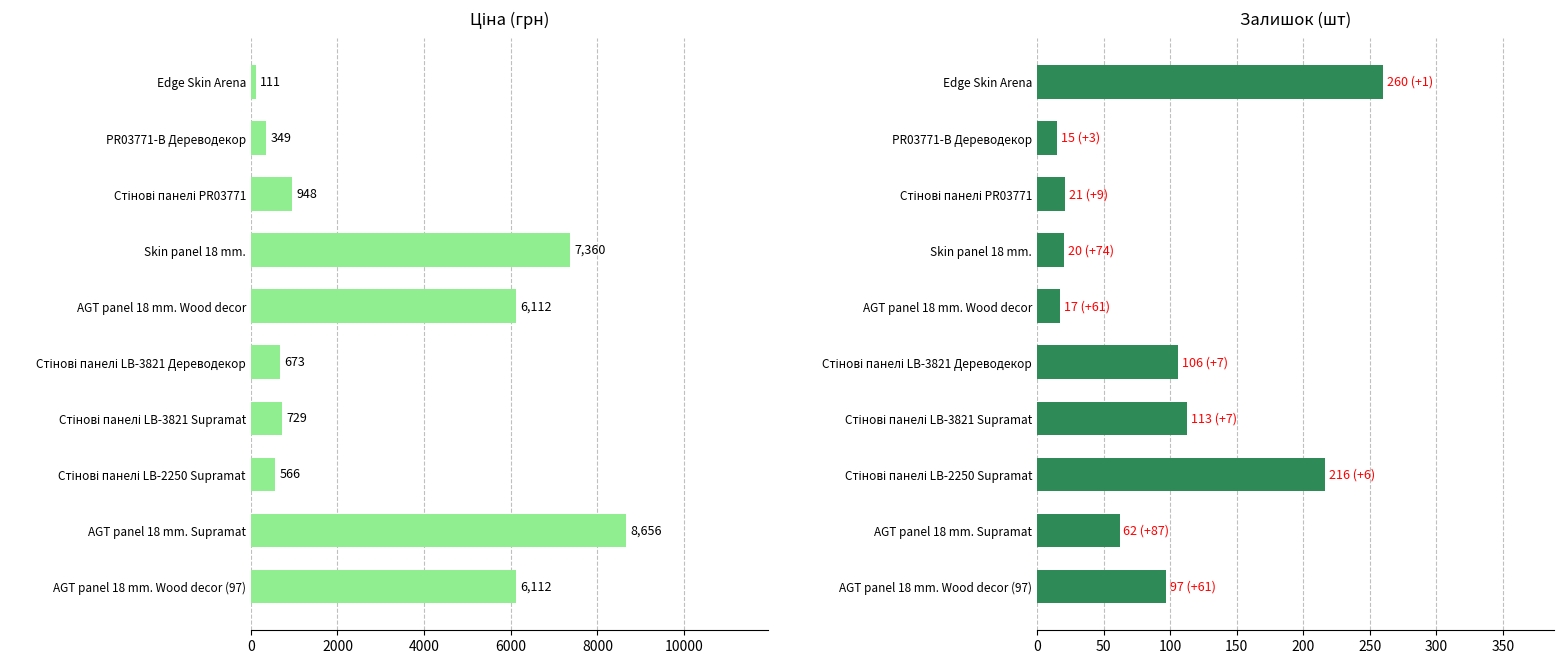

What position from the left is Стінові панелі LB-2250 Supramat?

8